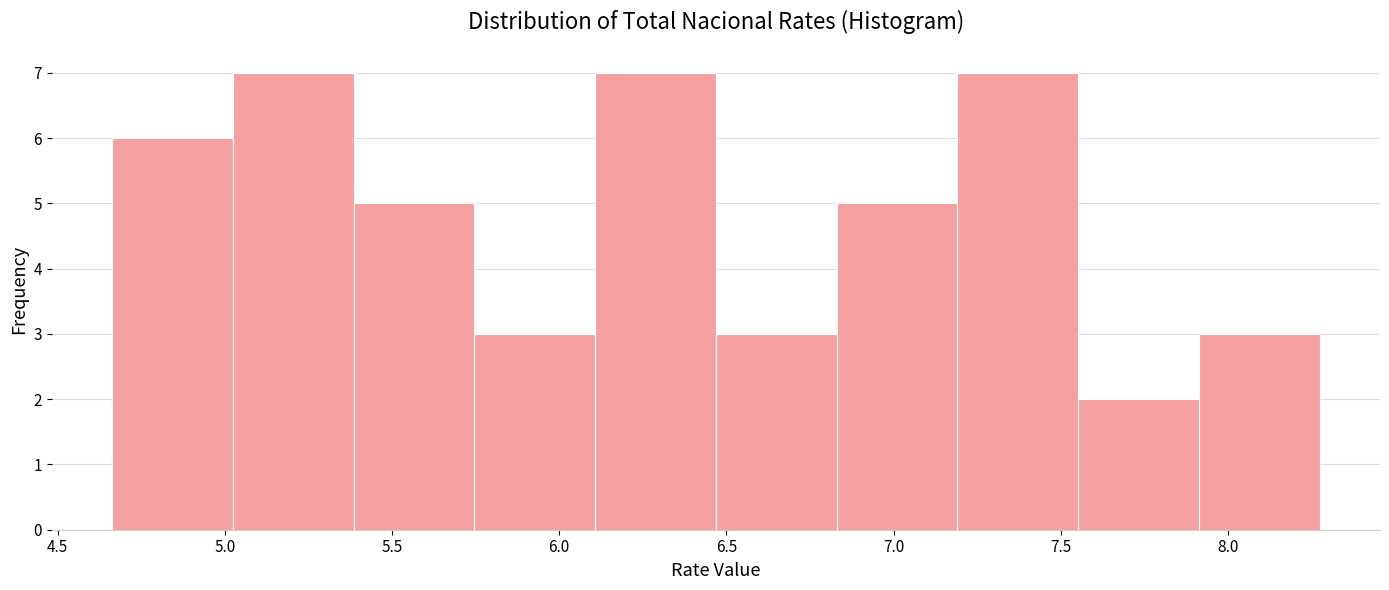

How tall is the bar that spans 7.90 to 8.25 on the x-axis? Neither the bar edges nor the heights are printed on the chart, so give them approximately, as read against the axes.

3